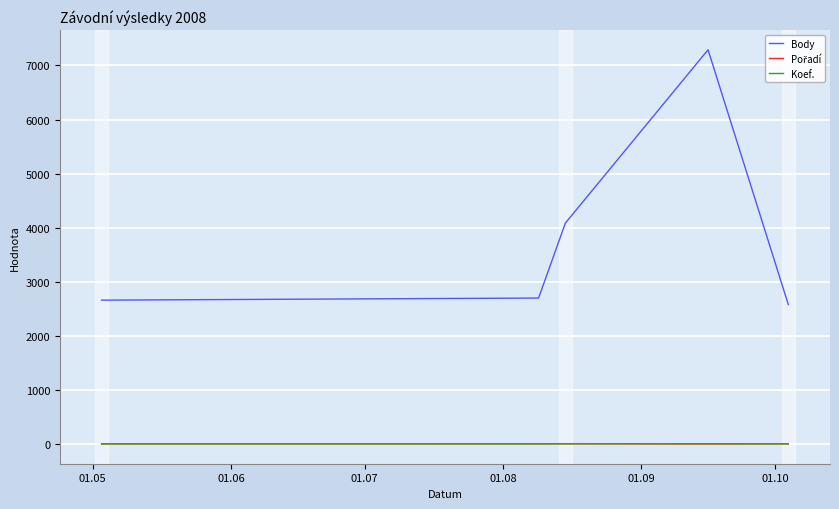

True or false: Koef. and Body intersect in this chart.

False